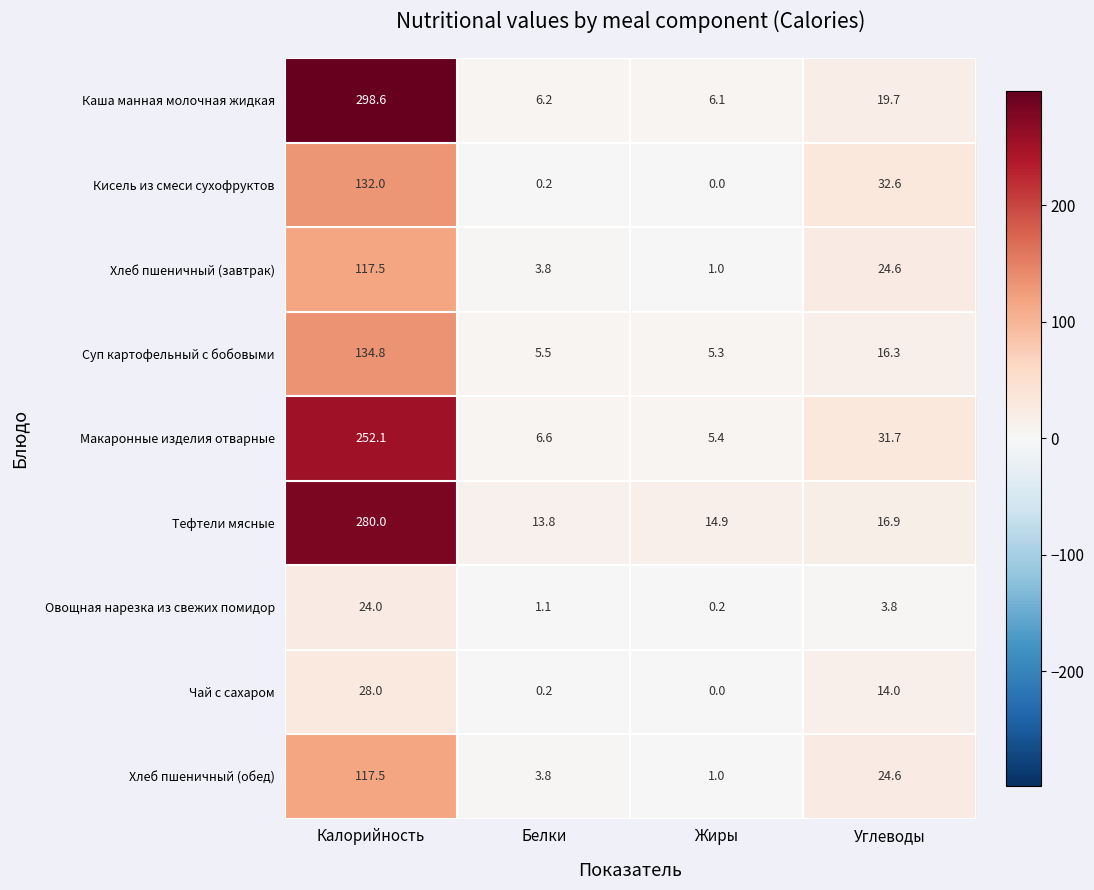

The Овощная нарезка из свежих помидор series shows 0.2 at Жиры. True or false?

True